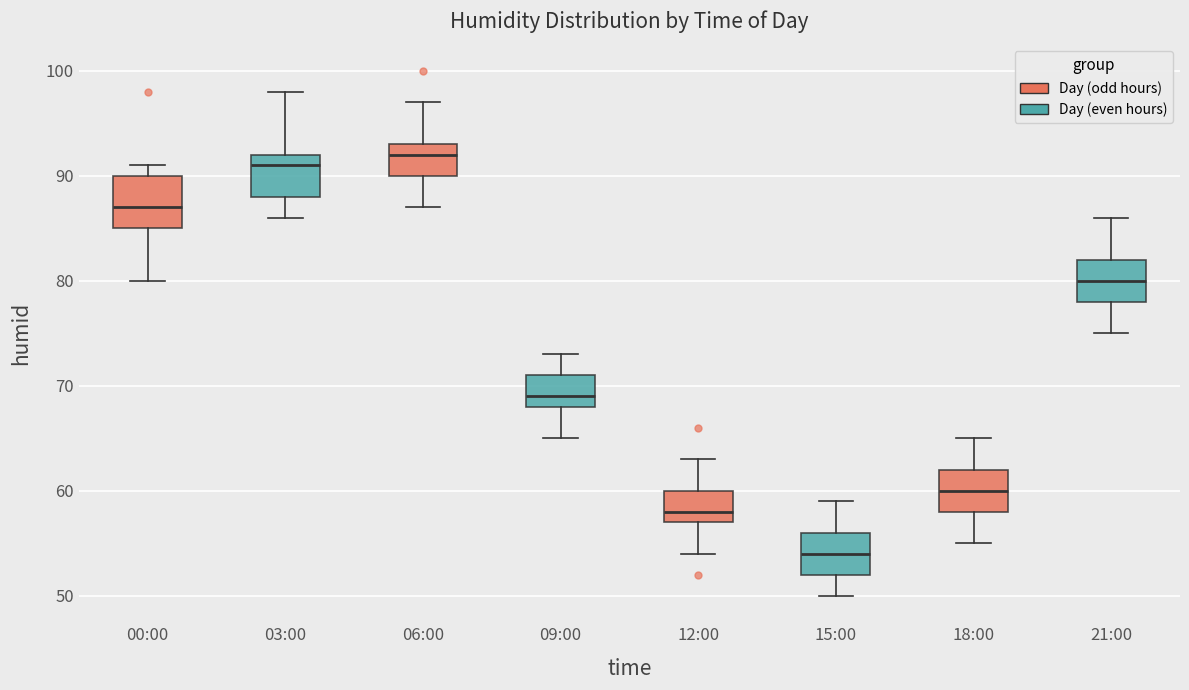

Comparing the boxes themselves (not the whiskers), which one is the tallest?

00:00